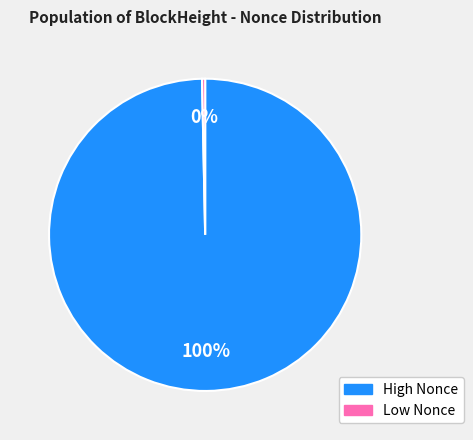

To the nearest percent, what is the average slice percentage?

50%